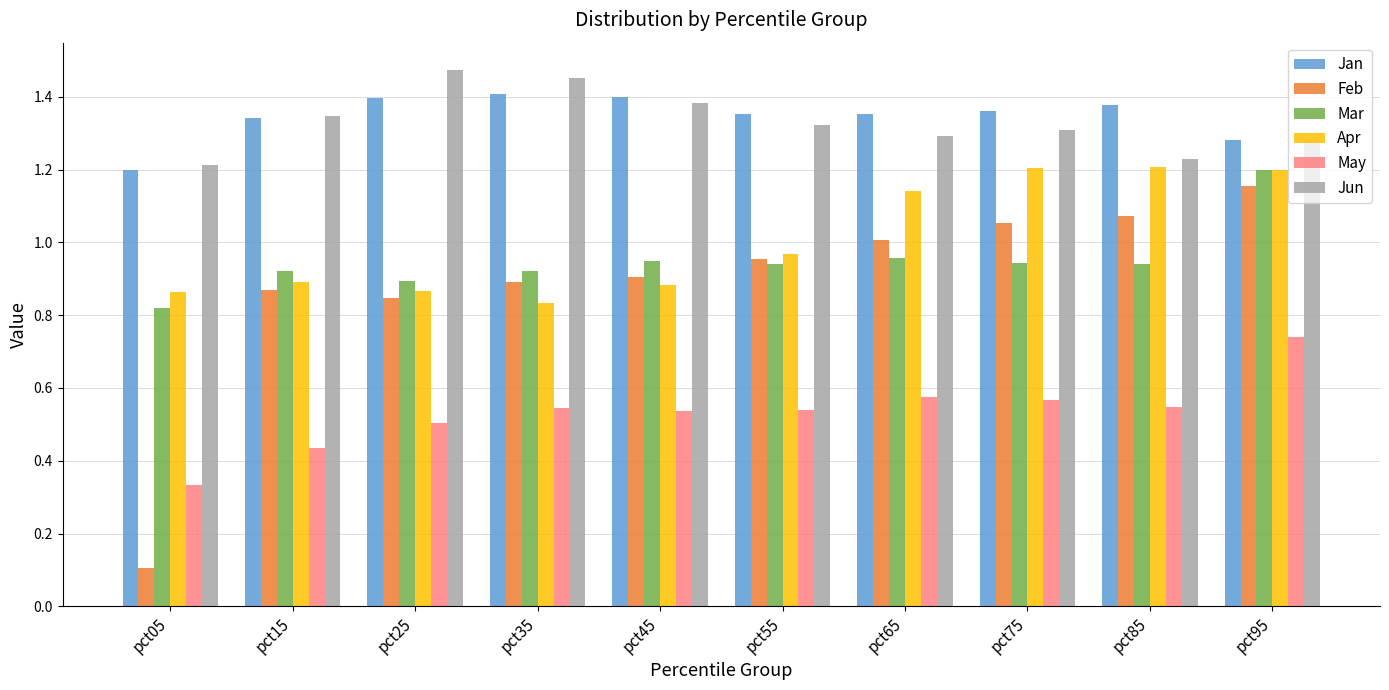

The value of Apr at pct35 is 0.5. True or false?

False